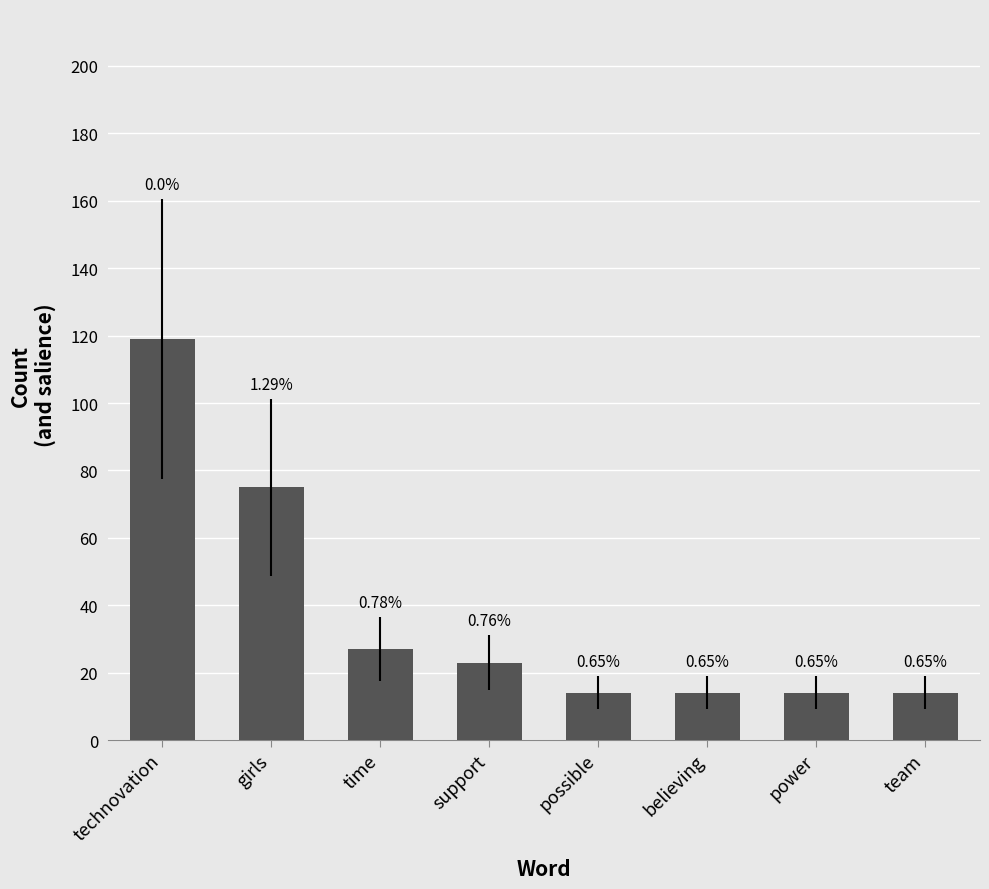

How many bars are there in total?

8